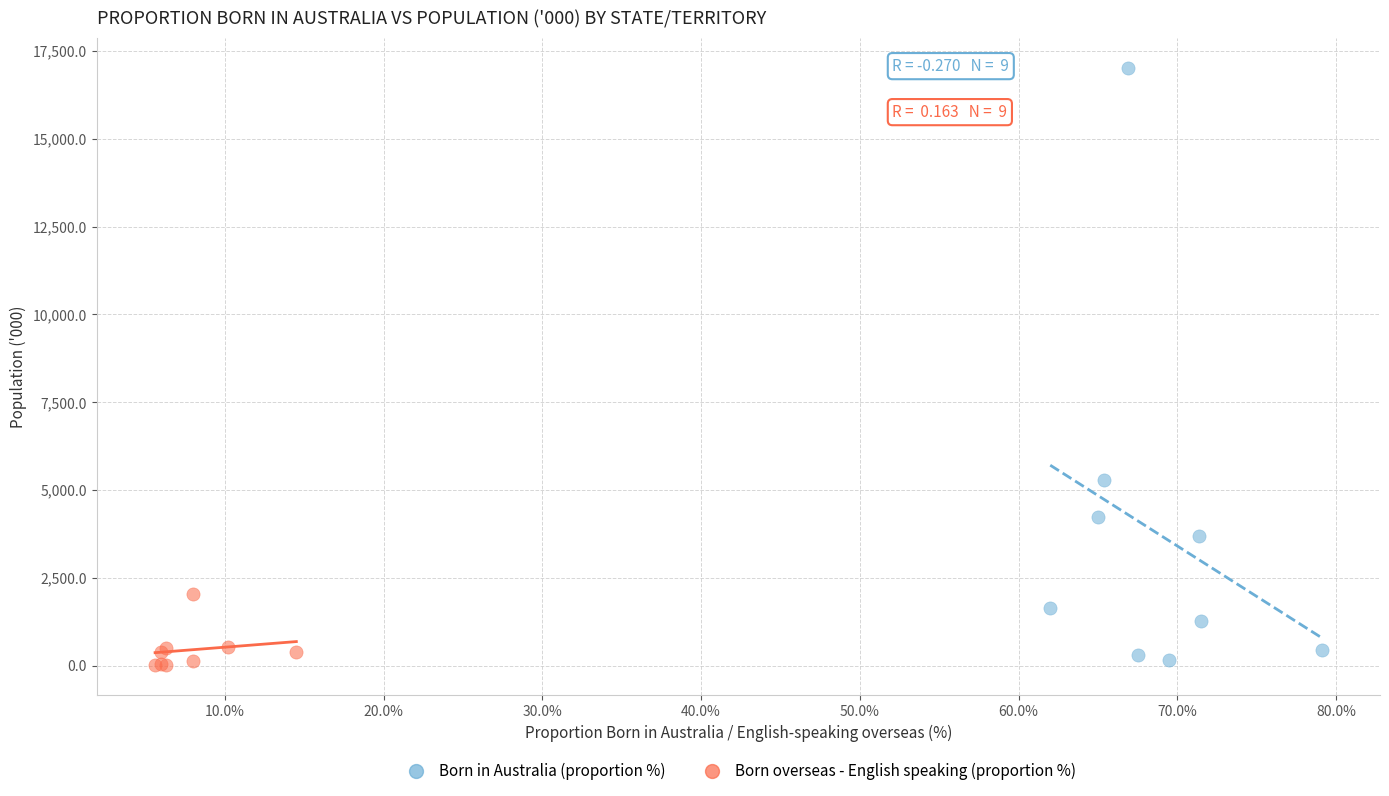

What are all the series names shown in the legend?

Born in Australia (proportion %), Born overseas - English speaking (proportion %)